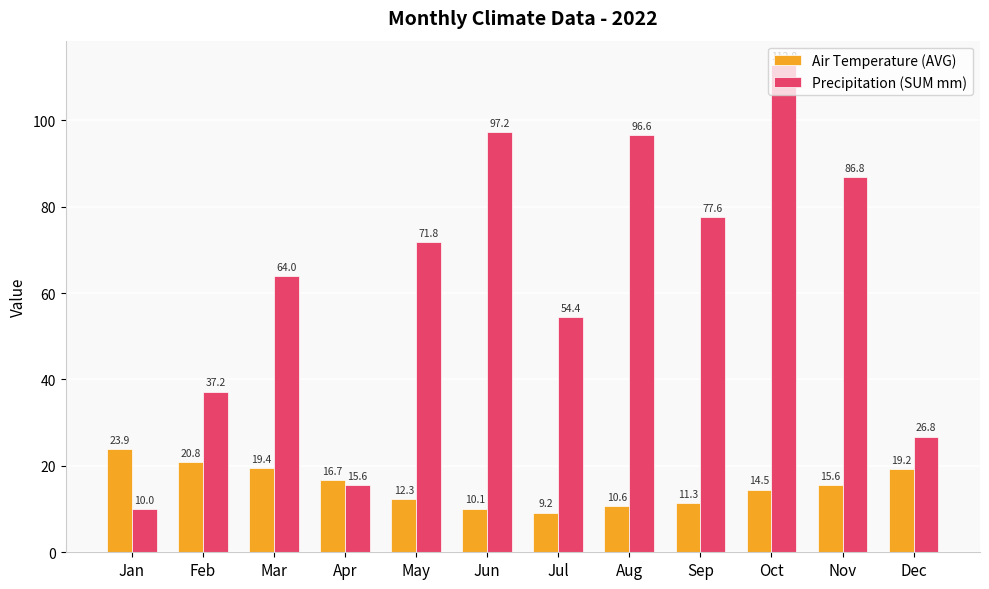

Is the value of Air Temperature (AVG) at Feb greater than the value of Precipitation (SUM mm) at Mar?

No